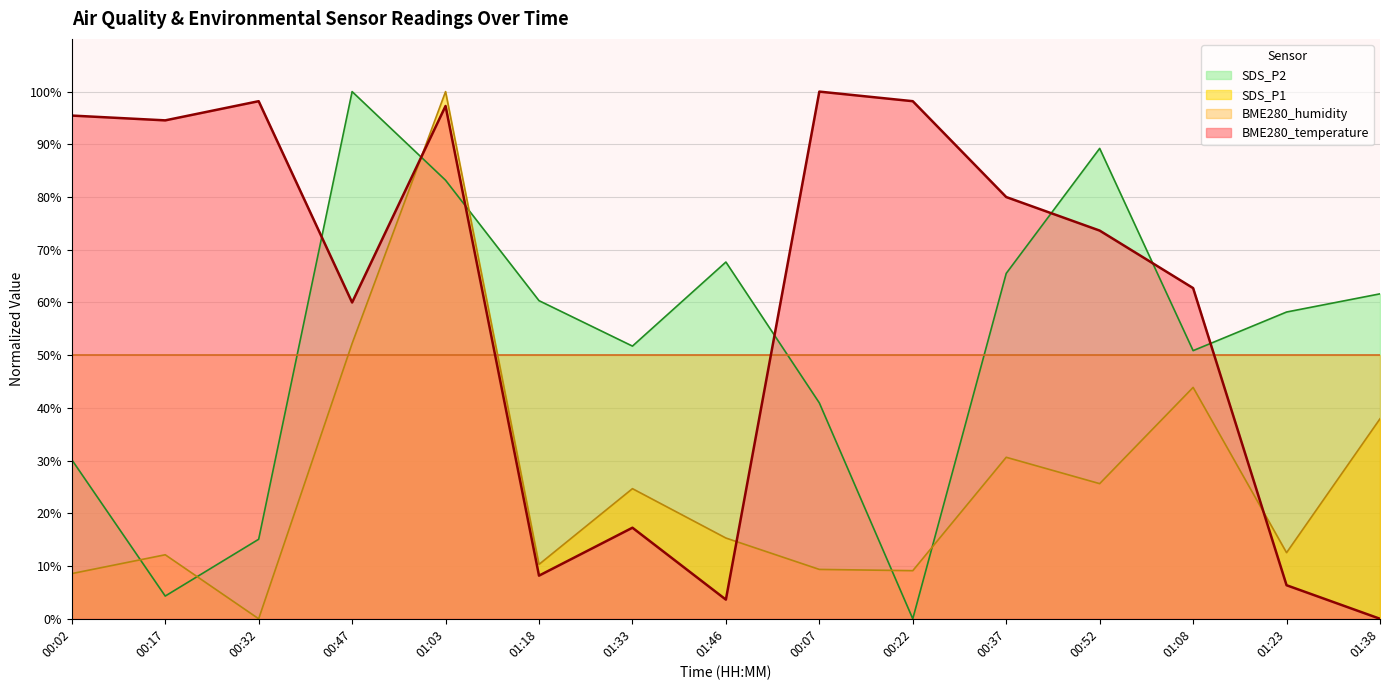

Which series changed the most between 00:02 and 01:18?

BME280_temperature